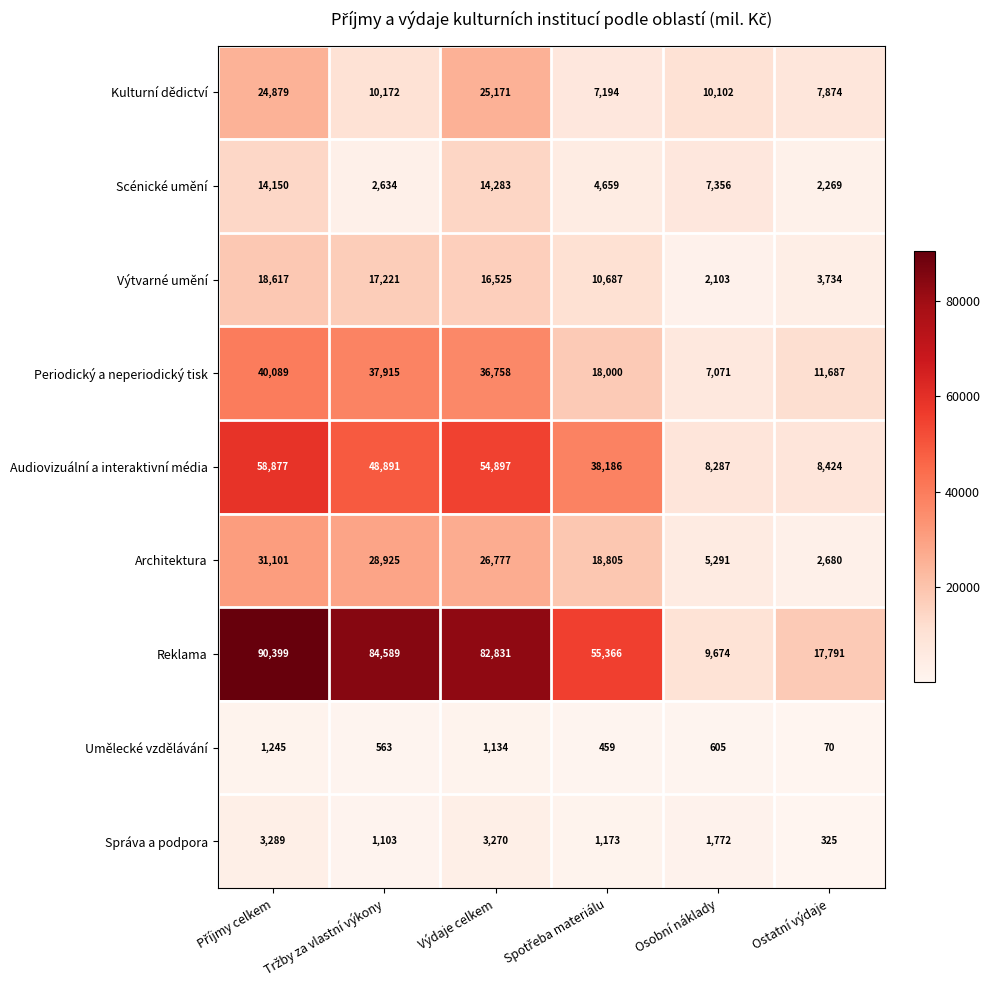

How many data points in Výtvarné umění are less than 16525?

3